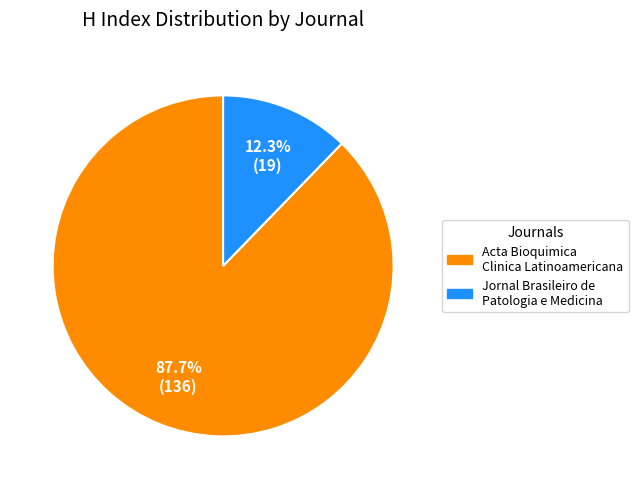

To the nearest percent, what is the difference between the largest and smallest slice percentages?

75%